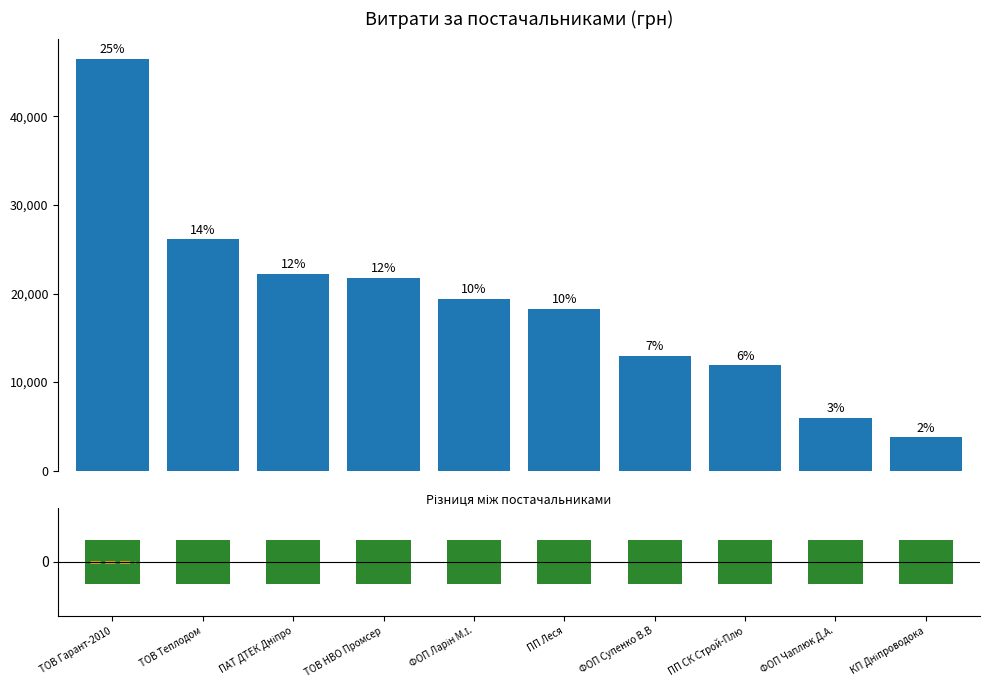

Where is the data nearest to the value 25117?

ТОВ Теплодом